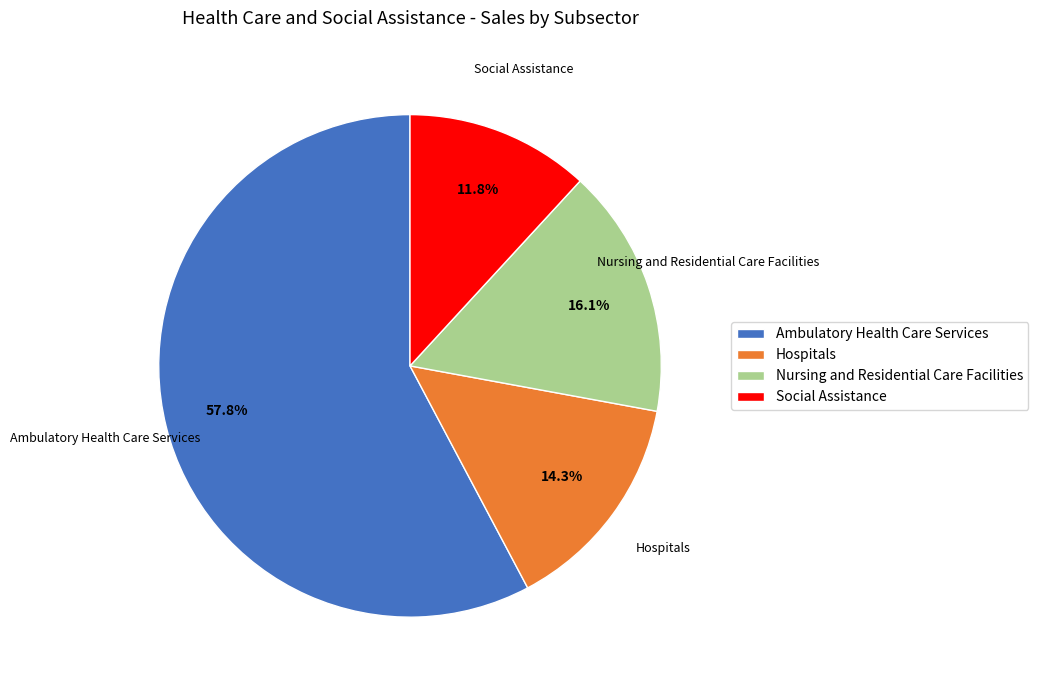

To the nearest percent, what percentage of the pie is Social Assistance?

12%